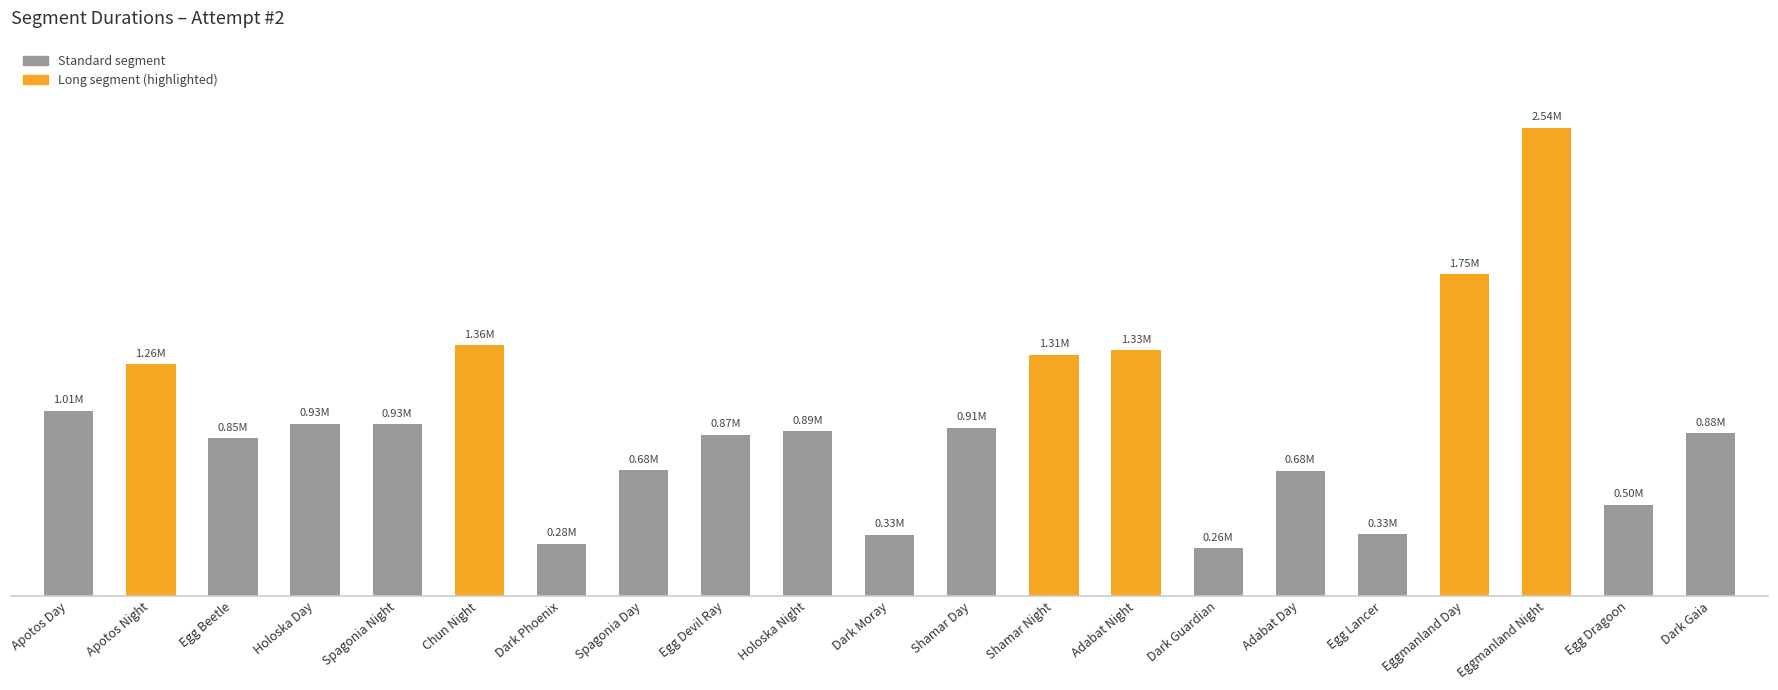

Are the bars horizontal?

No